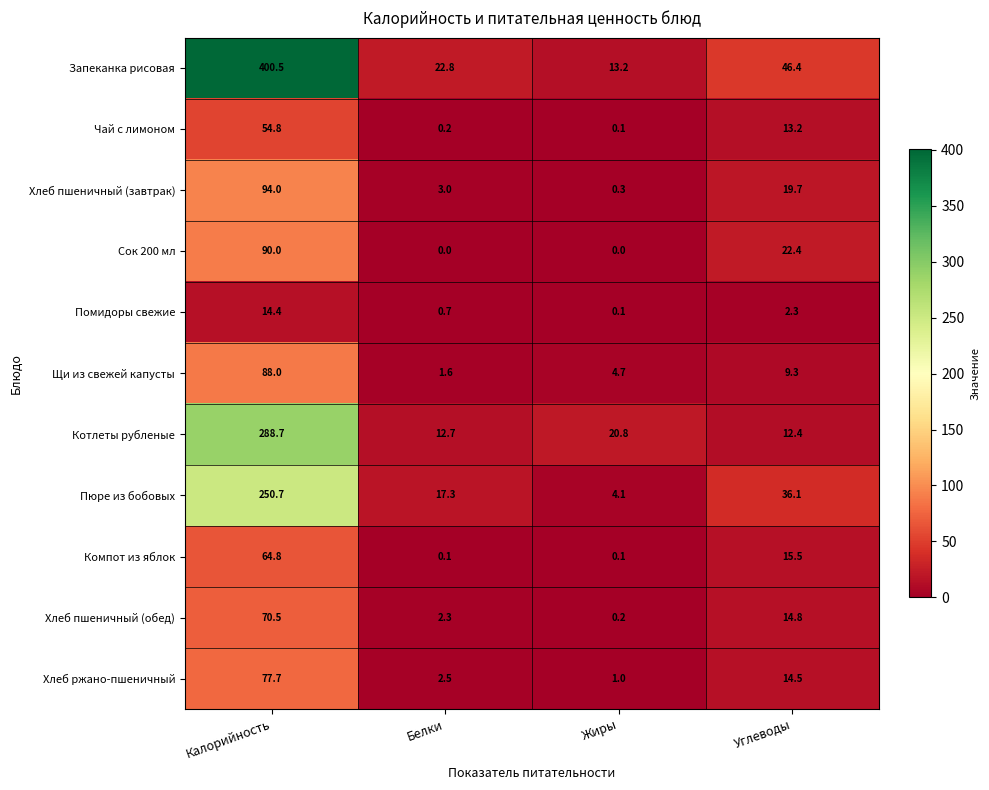

True or false: Пюре из бобовых has a value of 250.7 at Калорийность.

True